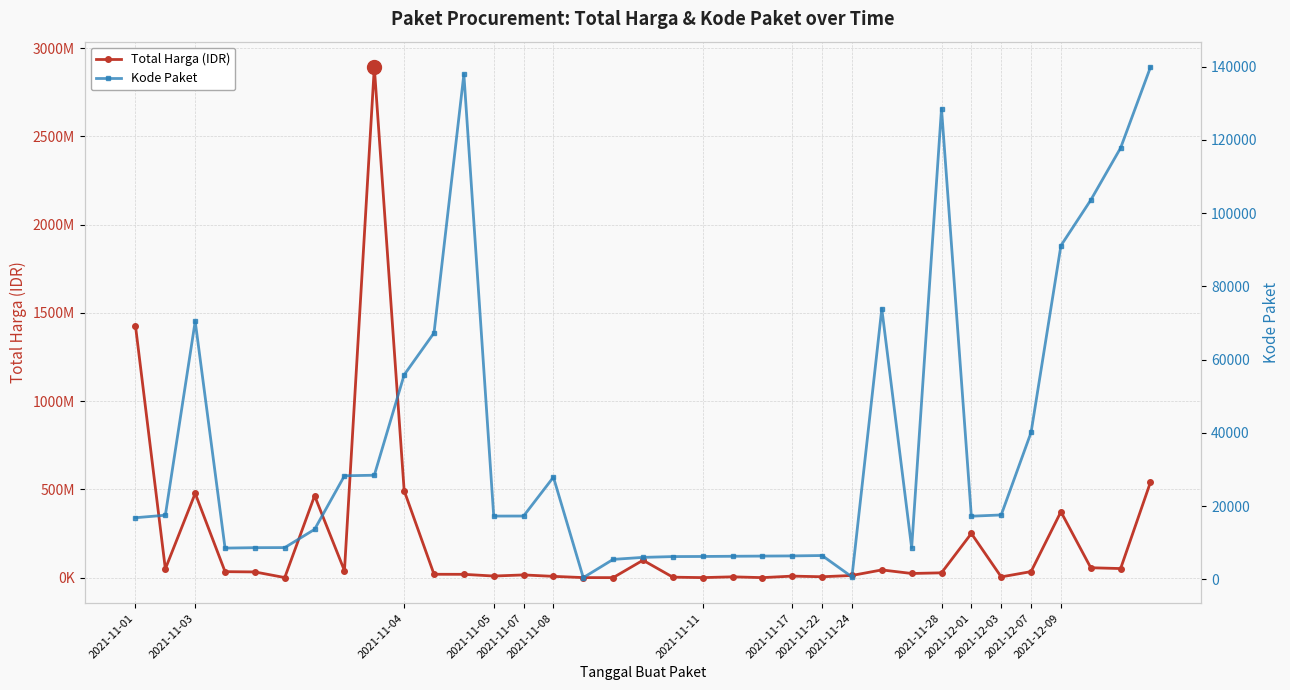

What is the lowest value of the Kode Paket series?

464